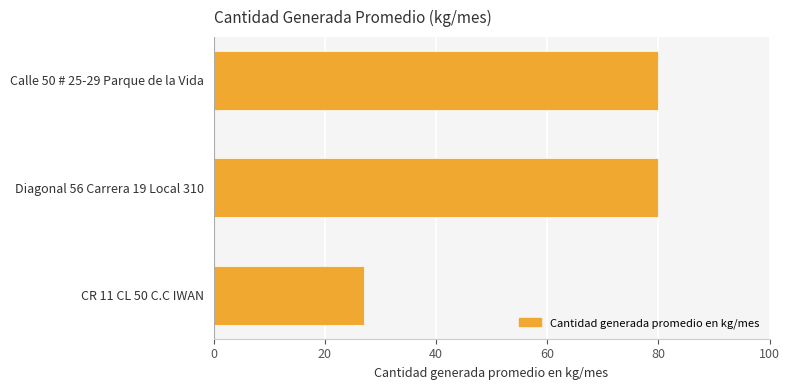

What is the difference between the maximum and minimum values?

53